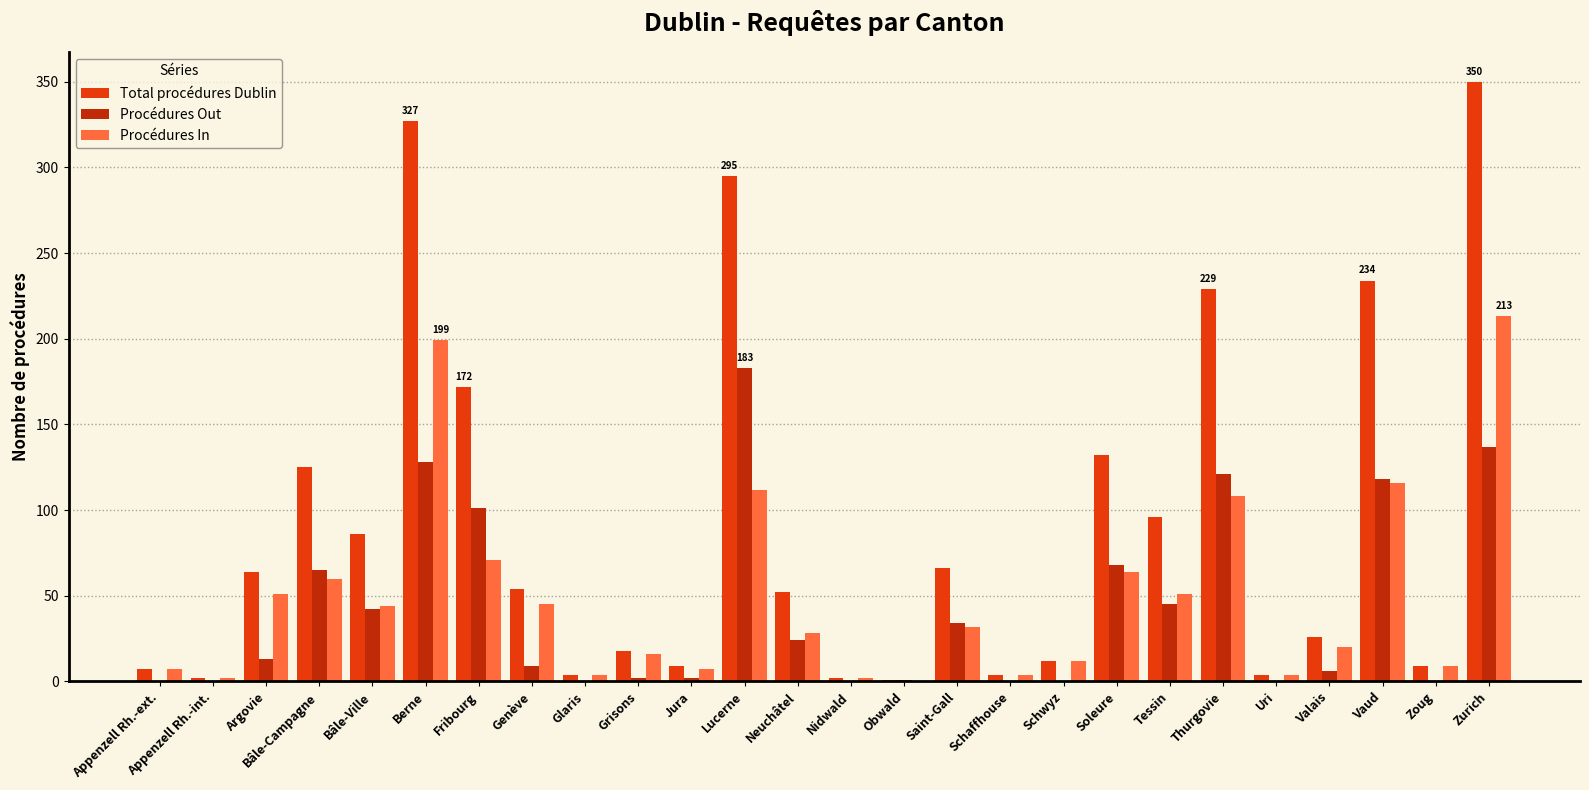

At which category is the sum across all series the highest?

Zurich